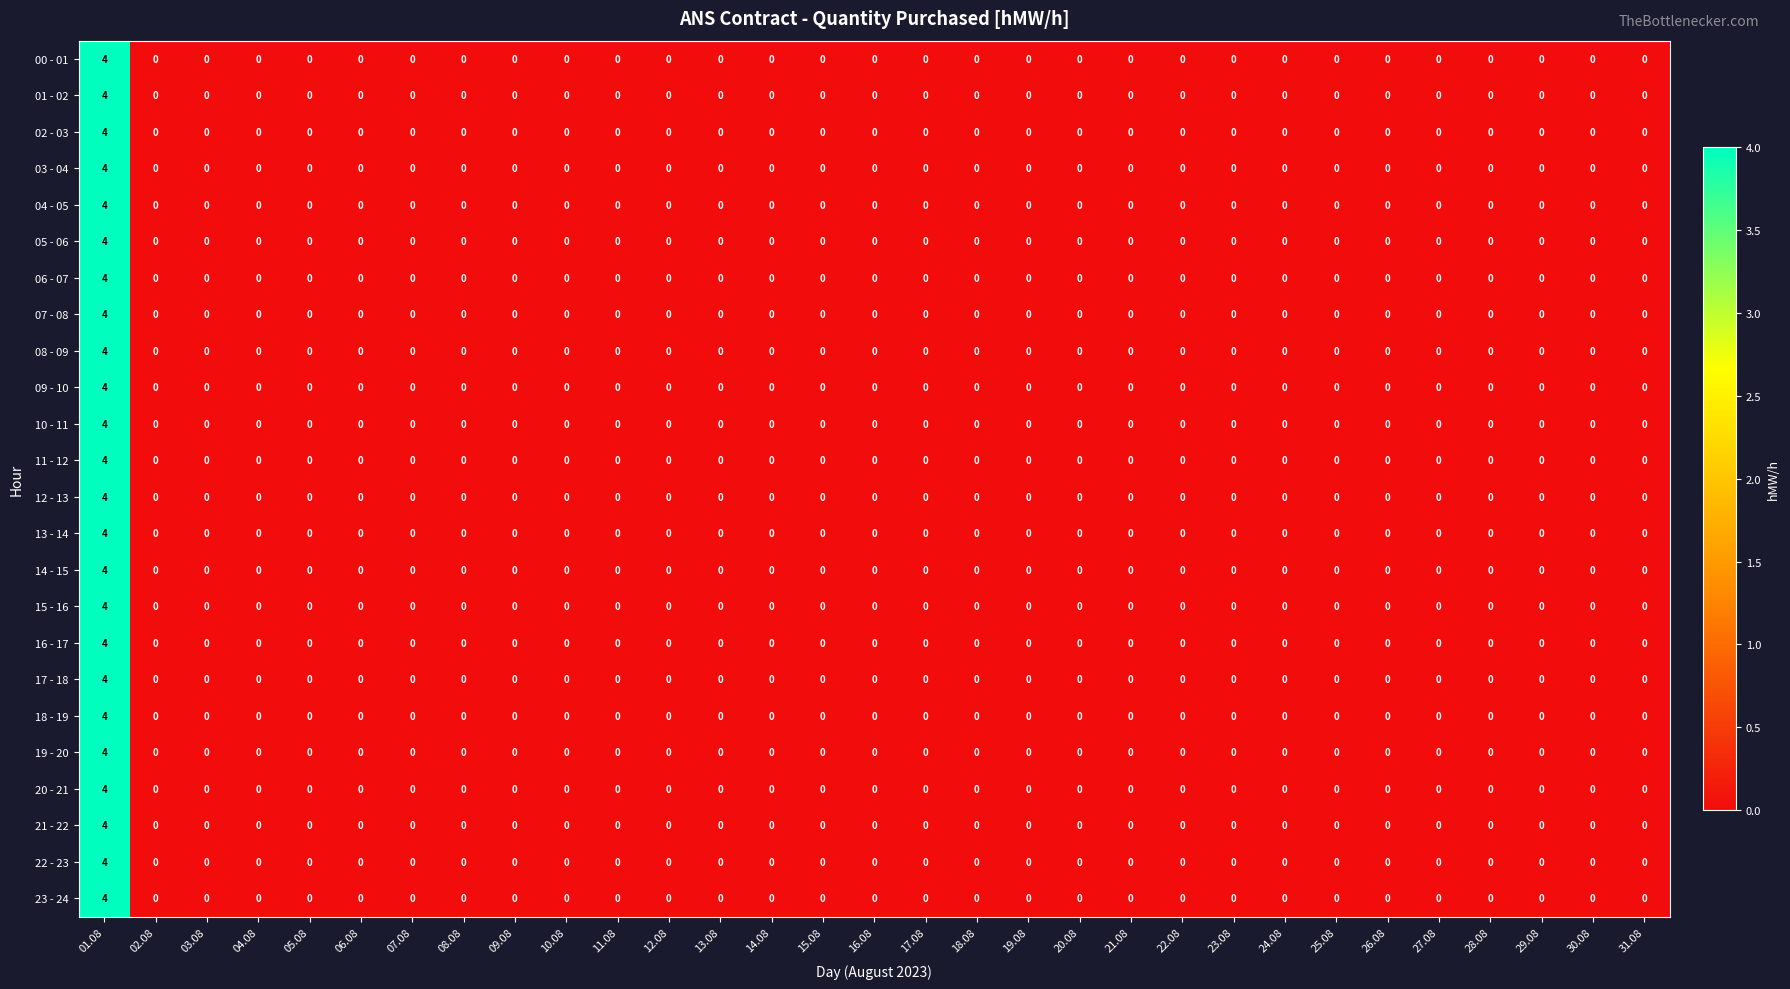

What is the total value across all series at 01.08?

96